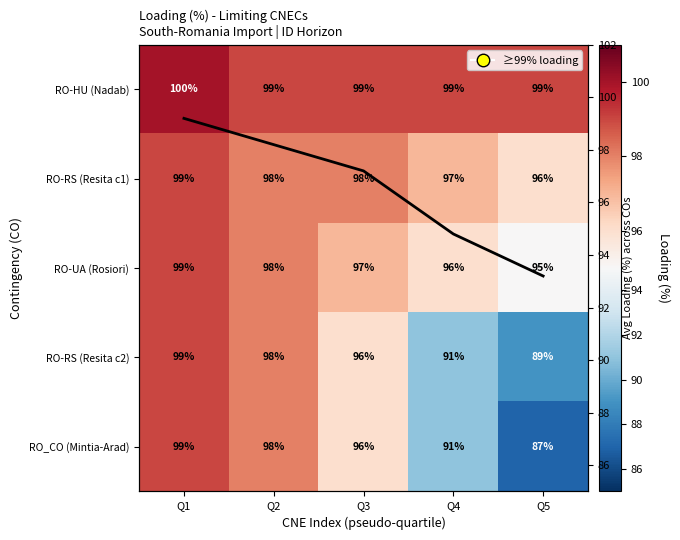

Rank the series by their maximum value, from lowest to highest.

RO-RS (Resita c1), RO-UA (Rosiori), RO-RS (Resita c2), RO_CO (Mintia-Arad), Avg Loading, RO-HU (Nadab)